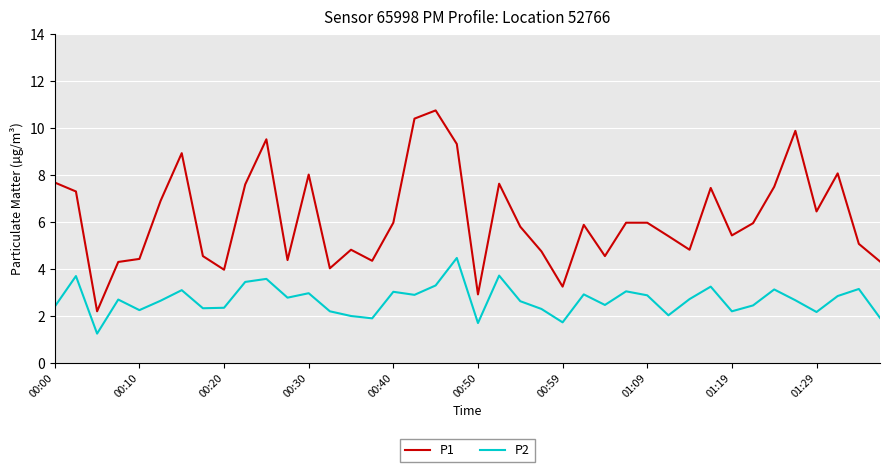

What is the greatest value displayed?

10.8